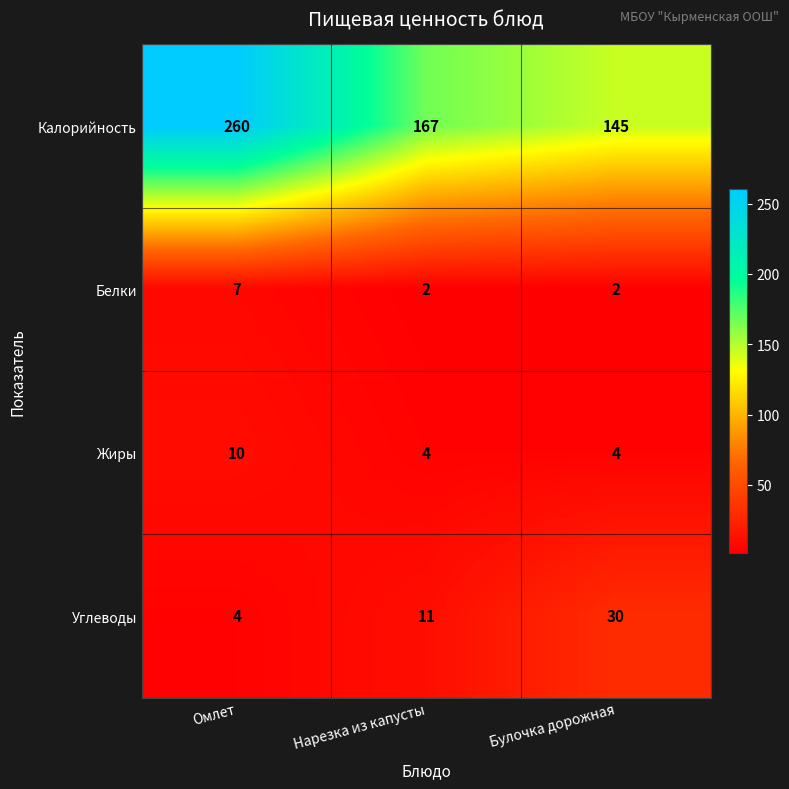

Count the Углеводы values in the range 4 to 30.

3